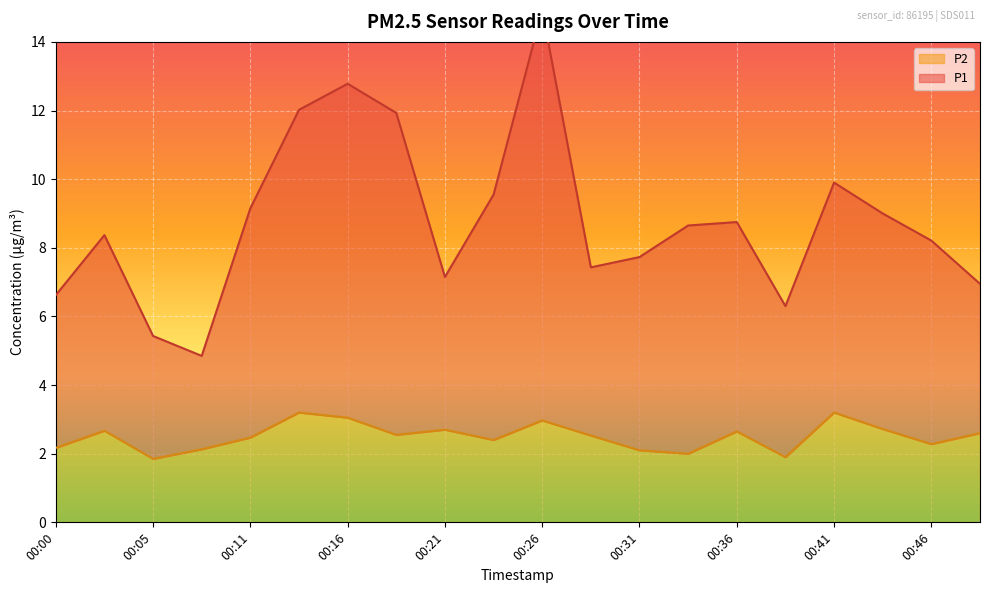

Does the chart display data point markers on the line(s)?

No